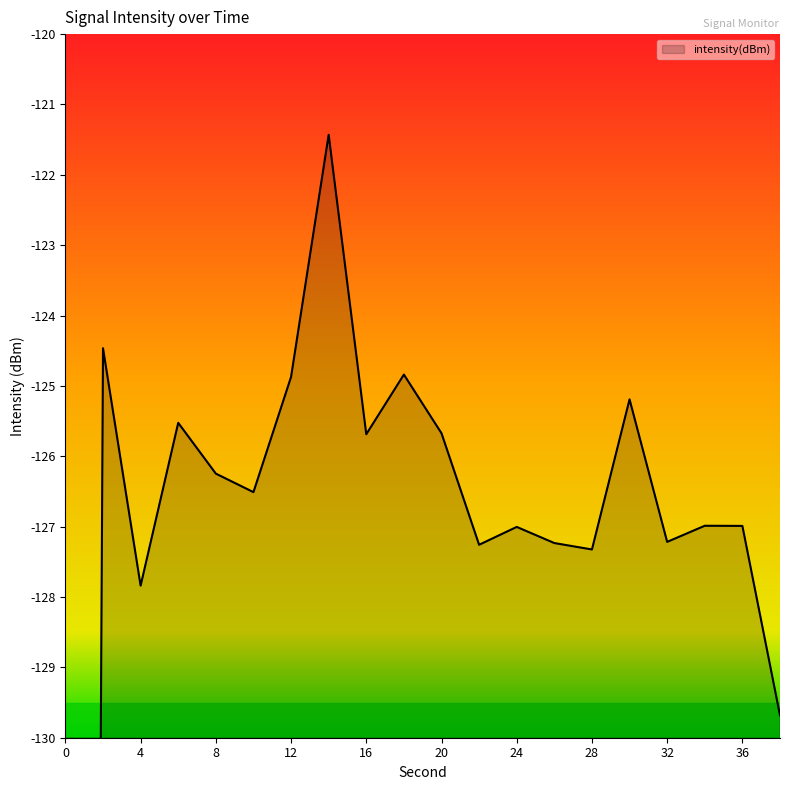

Count the number of categories in the chart.

20